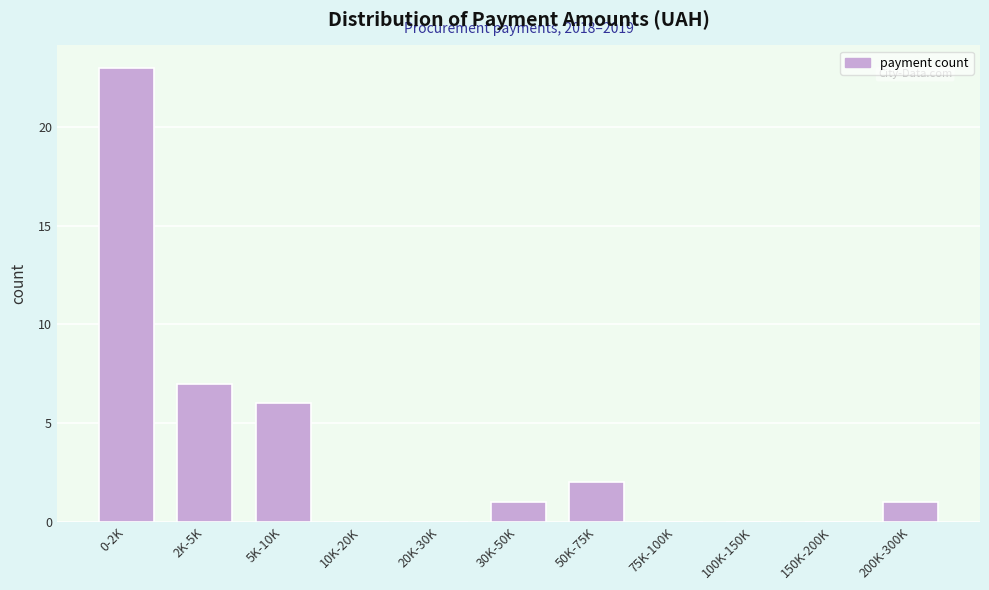

Reading right to left, what are all the values shown in this chart?

200K-300K=1	150K-200K=0	100K-150K=0	75K-100K=0	50K-75K=2	30K-50K=1	20K-30K=0	10K-20K=0	5K-10K=6	2K-5K=7	0-2K=23